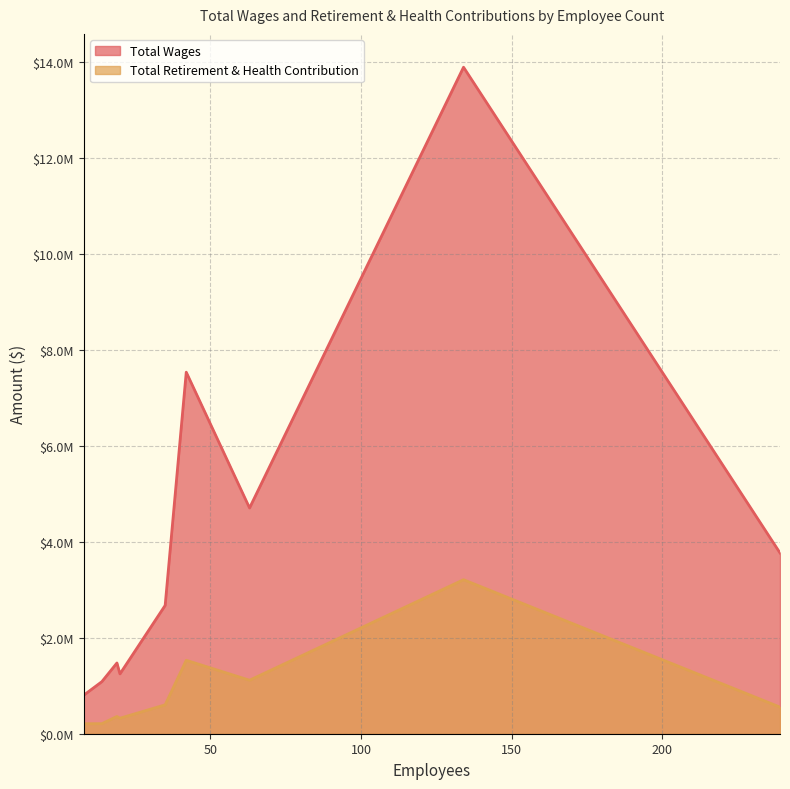

Which category has the lowest value across all series?

8